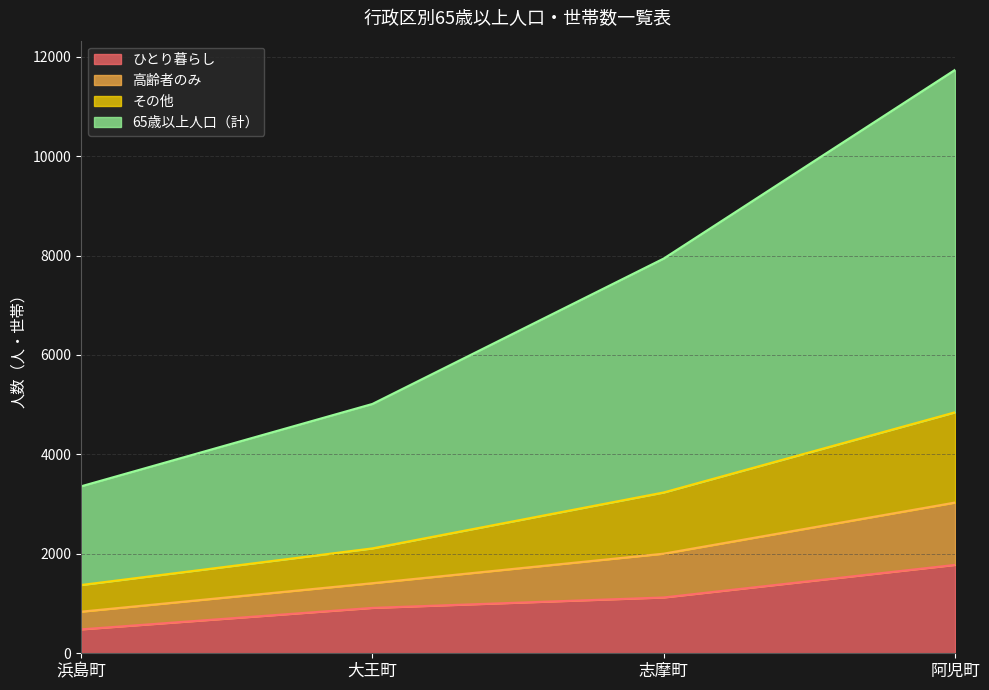

How many lines are shown in the chart?

4